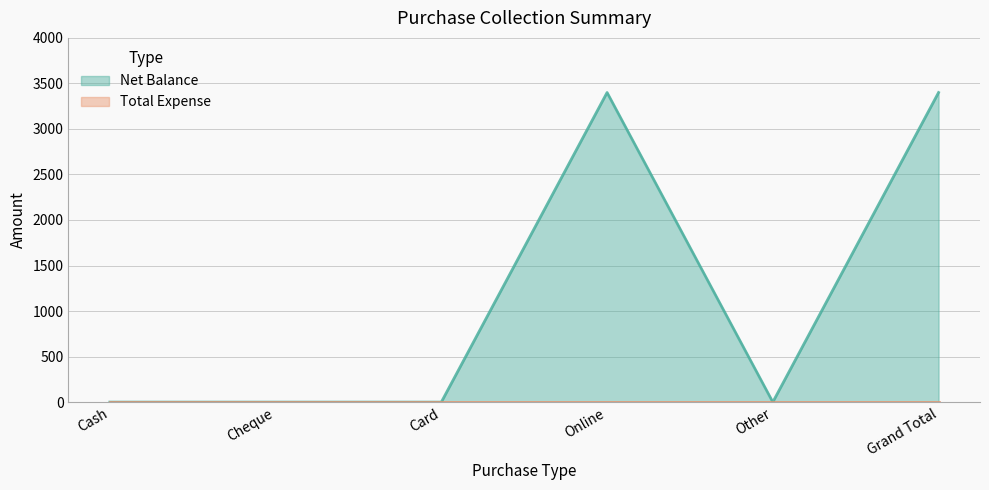

What is the difference between the second highest and second lowest values?

3400